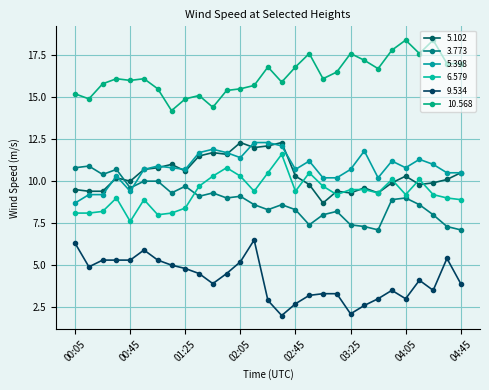

How many lines are shown in the chart?

6